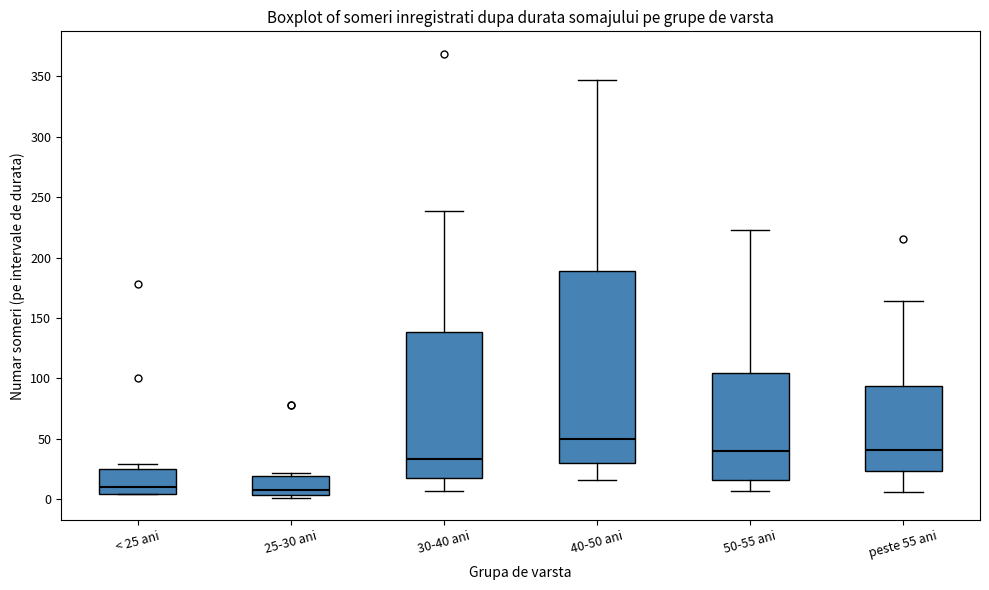

Comparing the boxes themselves (not the whiskers), which one is the tallest?

40-50 ani